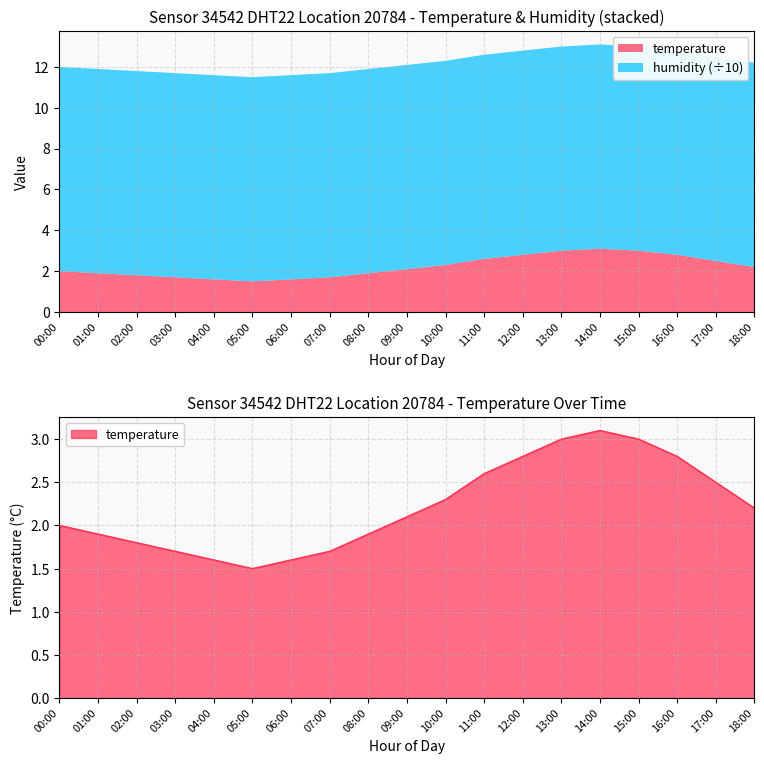

How many lines are shown in the chart?

1